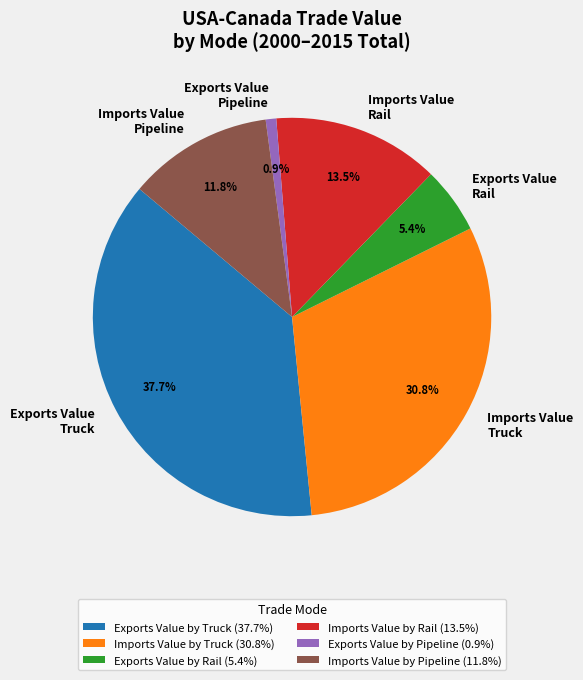

Is Exports Value Rail the majority of the pie?

No